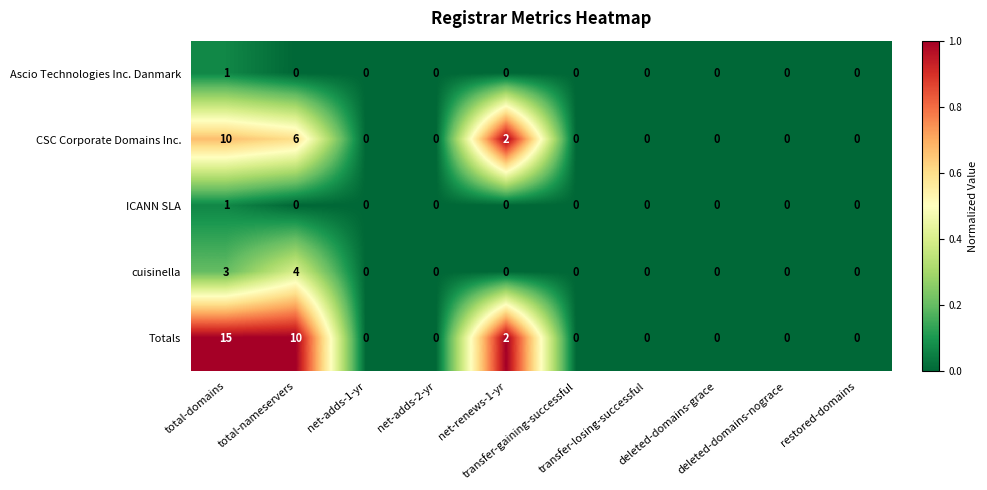

How many distinct data groups are displayed?

5